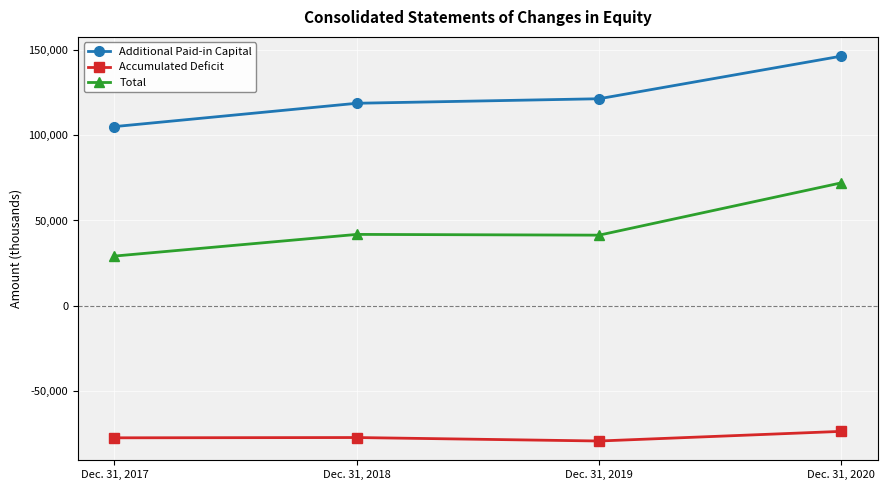

What is the highest value of the Total series?

72033